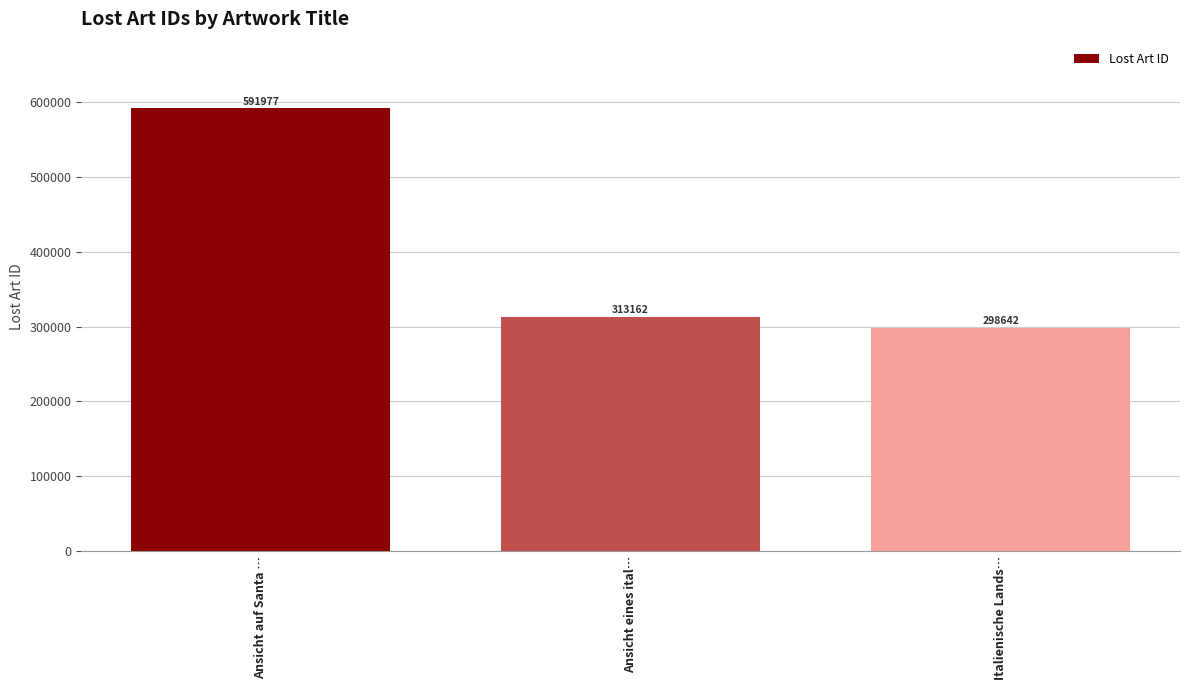

How many bars are there in total?

3